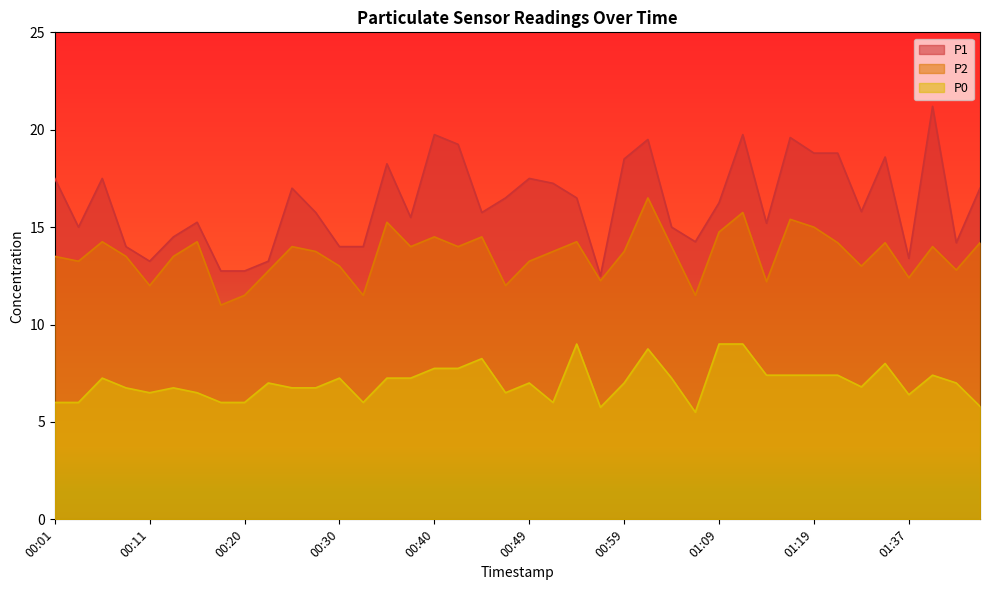

What is the maximum value shown in the chart?

21.2